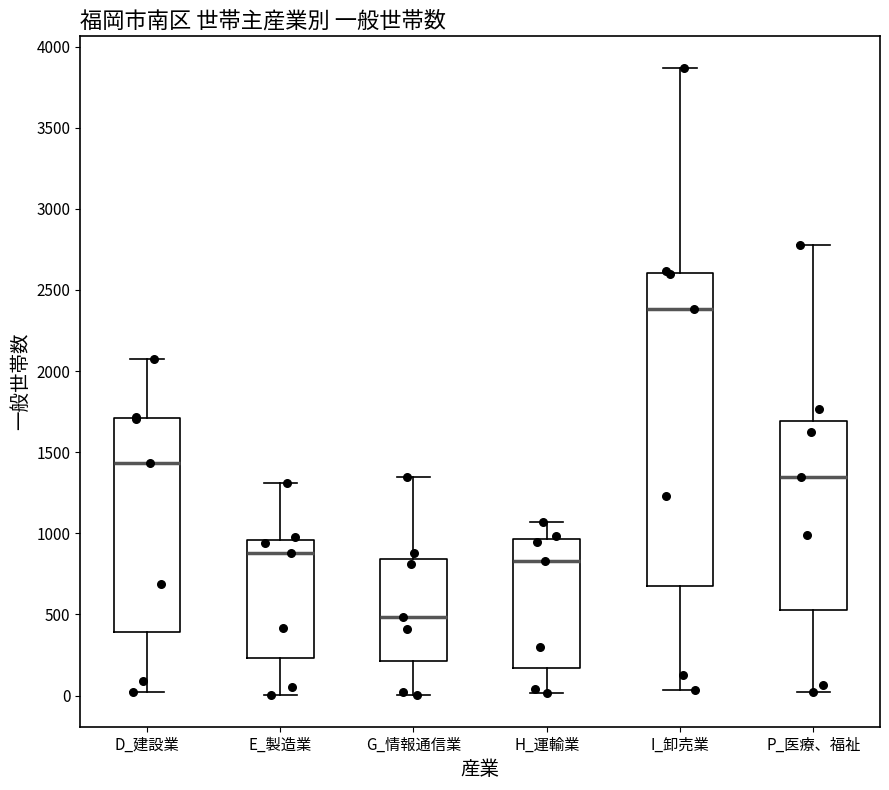

Reading left to right, transcribe this box plot: for each box, give where its median line is, the range the box spans, and where its two whiskers end, as read against the y-axis. The values are not printed on the chart, so give them approximately, as read against the axis.

D_建設業: median 1450, box 400 to 1700, whiskers 0 to 2050
E_製造業: median 900, box 250 to 950, whiskers 0 to 1300
G_情報通信業: median 500, box 200 to 850, whiskers 0 to 1350
H_運輸業: median 850, box 150 to 950, whiskers 0 to 1050
I_卸売業: median 2400, box 700 to 2600, whiskers 50 to 3850
P_医療、福祉: median 1350, box 550 to 1700, whiskers 0 to 2800